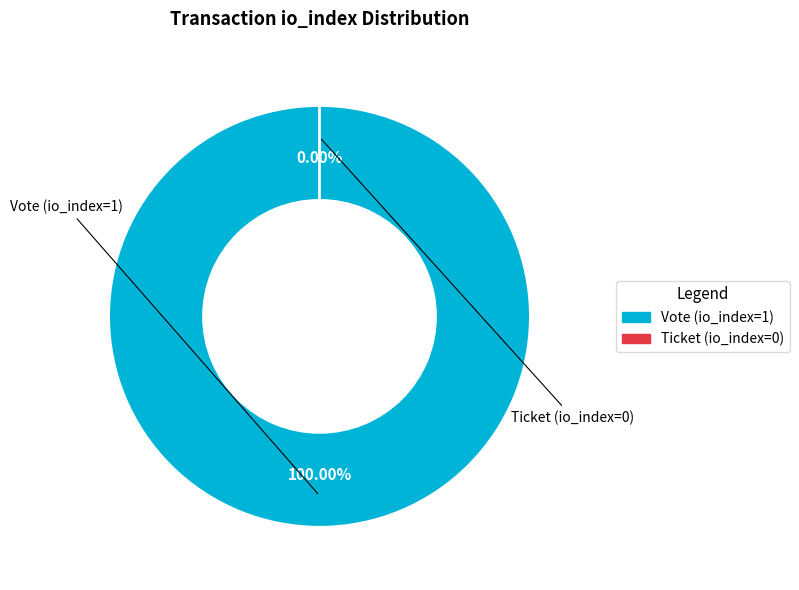

Which has a higher value, Vote (io_index=1) or Ticket (io_index=0)?

Vote (io_index=1)